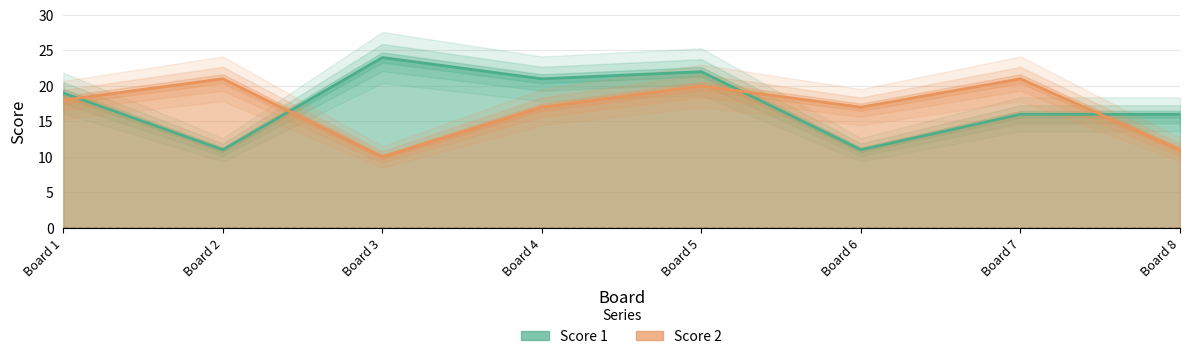

At which label does Score 1 first exceed 19?

Board 3